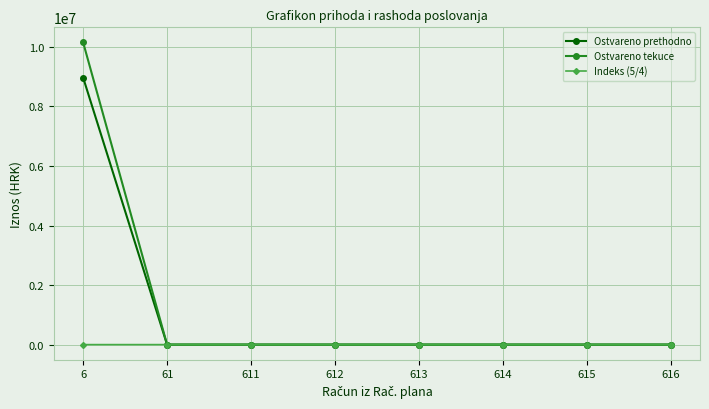

The value of Indeks (5/4) at 612 is 0.0. True or false?

True